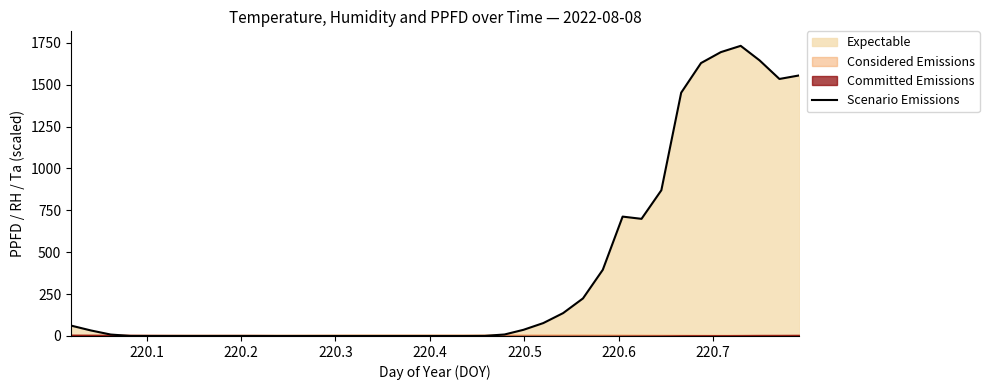

Reading left to right, what are all the values shown in this chart?

62.0	32.9	8.5	0.2	0.0	0.0	0.0	0.0	0.0	0.0	0.0	0.0	0.0	0.0	0.0	0.0	0.0	0.0	0.0	0.0	0.0	0.6	8.9	36.7	77.0	136.5	224.1	395.2	712.7	699.3	870.0	1452.4	1629.4	1694.6	1732.1	1645.3	1534.4	1555.6